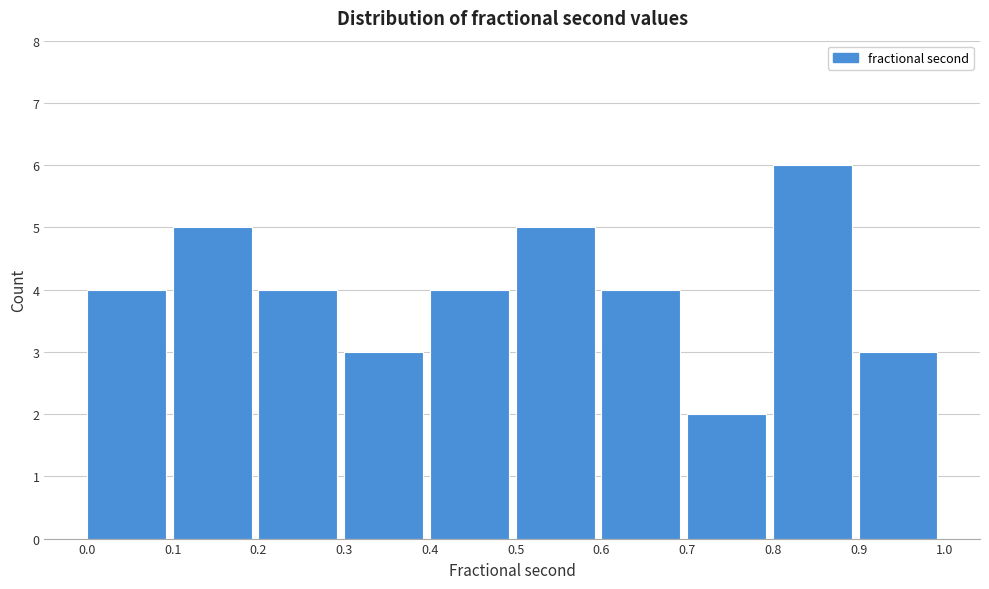

Over which range of the x-axis is the bar tallest?

0.8 to 0.9